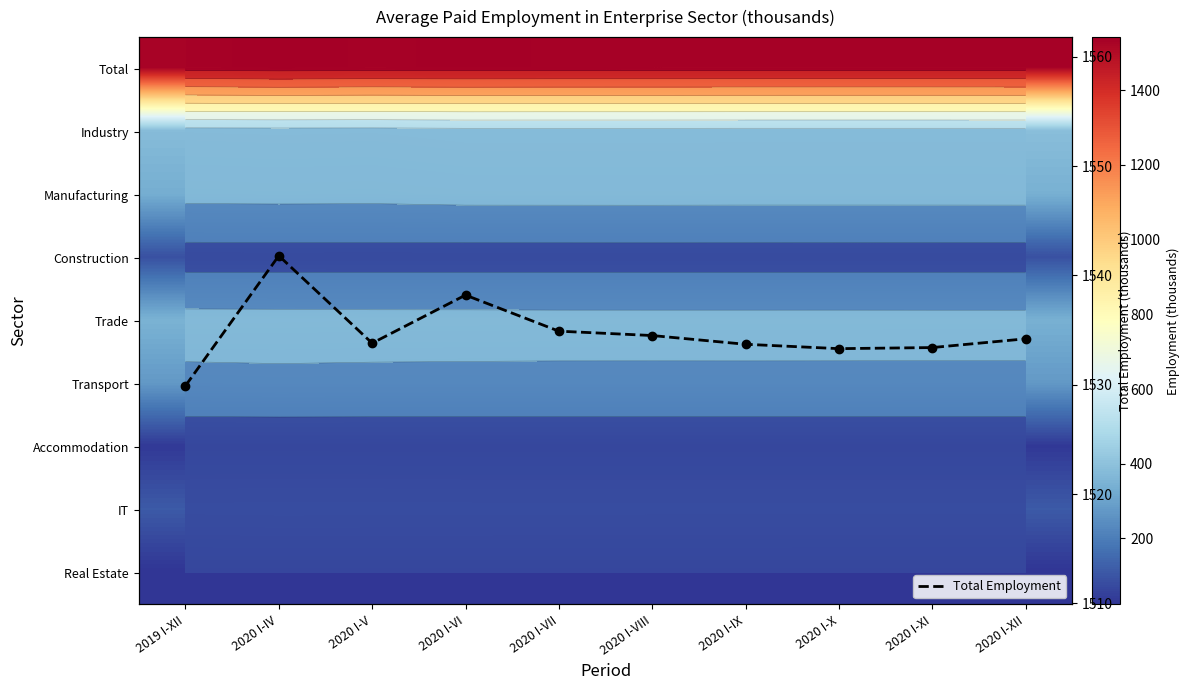

How many categories are shown in the chart?

10